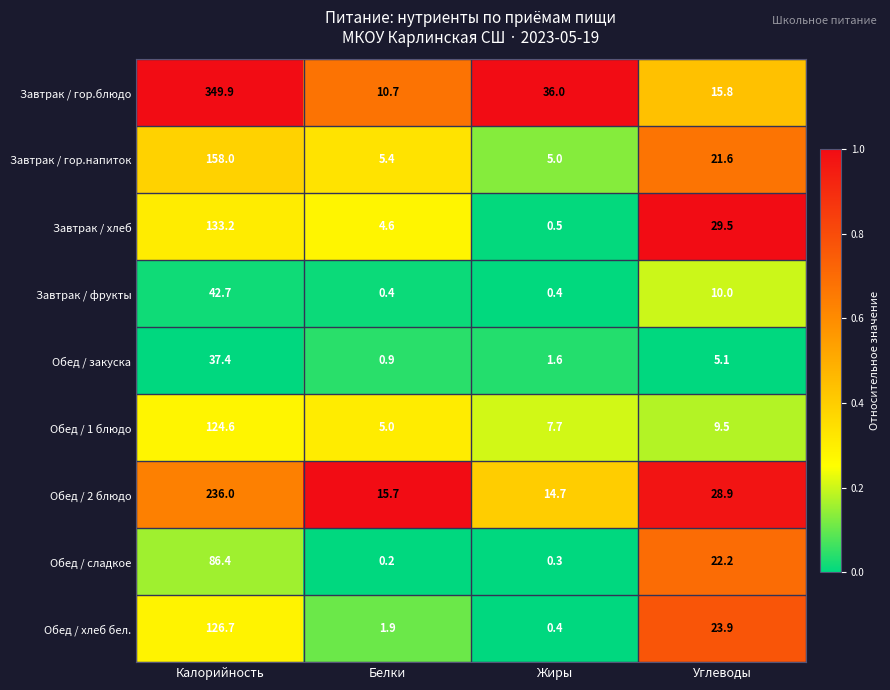

What is the total value across all series at Жиры?

66.6